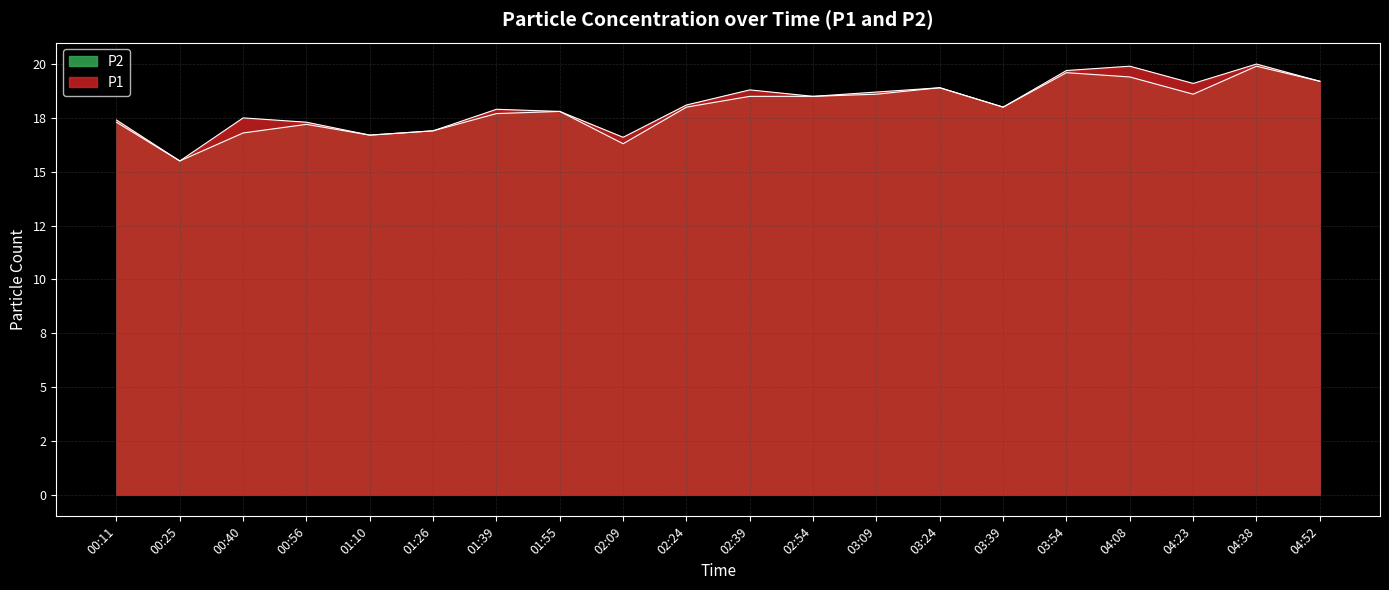

At which category does the chart reach its peak across all series?

04:38